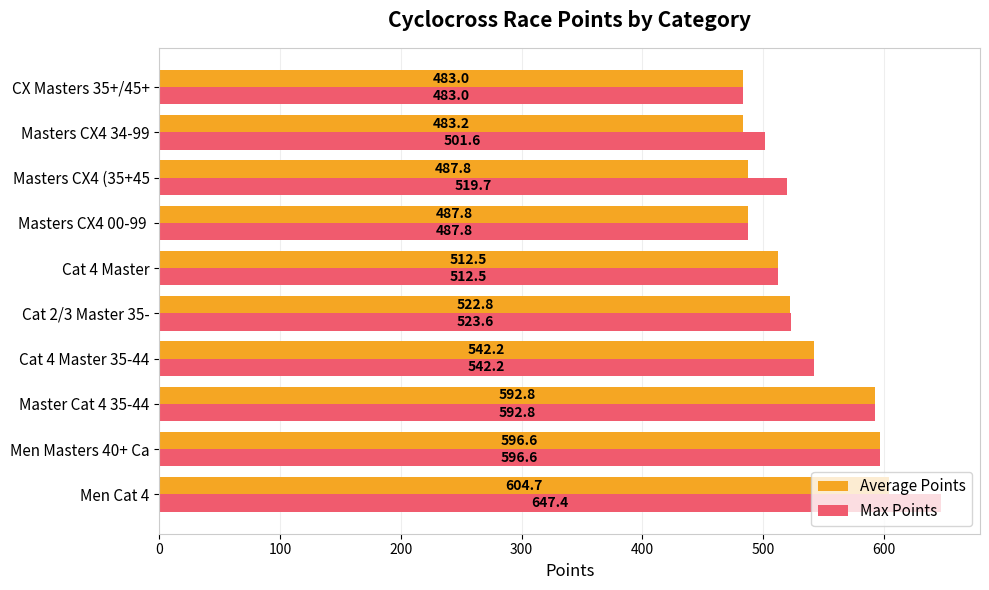

List the labels in order of Max Points value, smallest first.

CX Masters 35+/45+, Masters CX4 00-99 , Masters CX4 34-99, Cat 4 Master, Masters CX4 (35+45, Cat 2/3 Master 35-, Cat 4 Master 35-44, Master Cat 4 35-44, Men Masters 40+ Ca, Men Cat 4